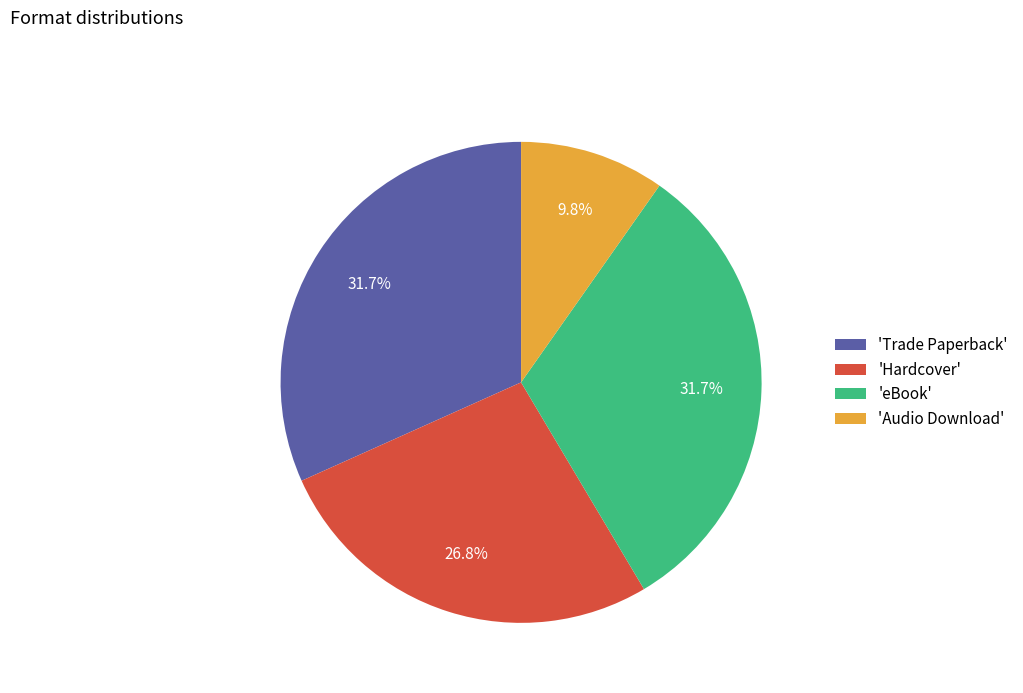

Does 'Hardcover' account for over 50% of the chart?

No